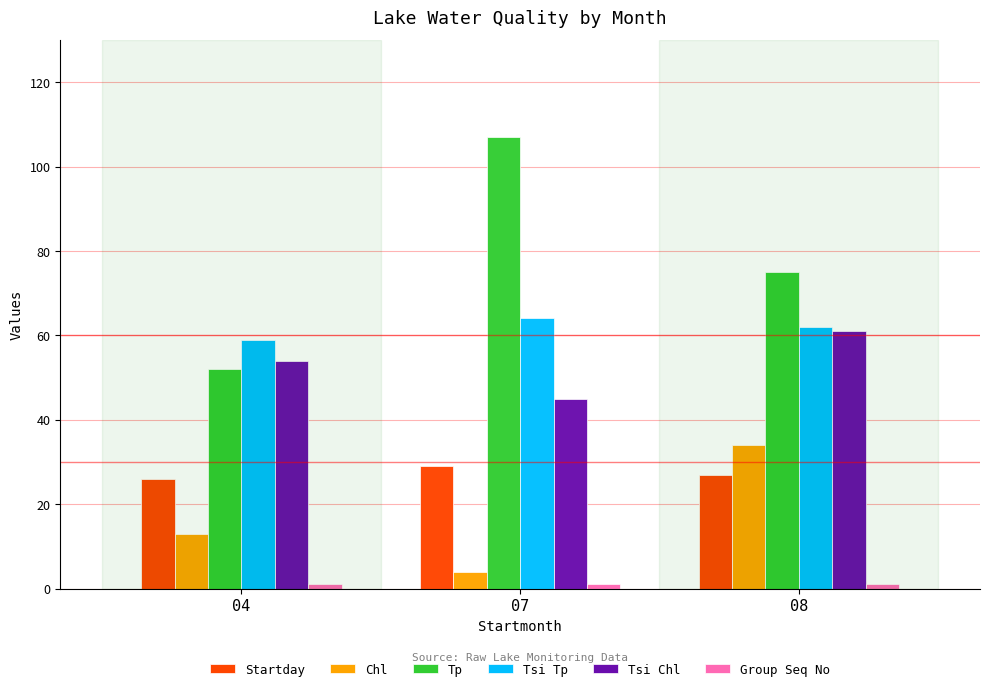

What is the total value across all series at 07?

250